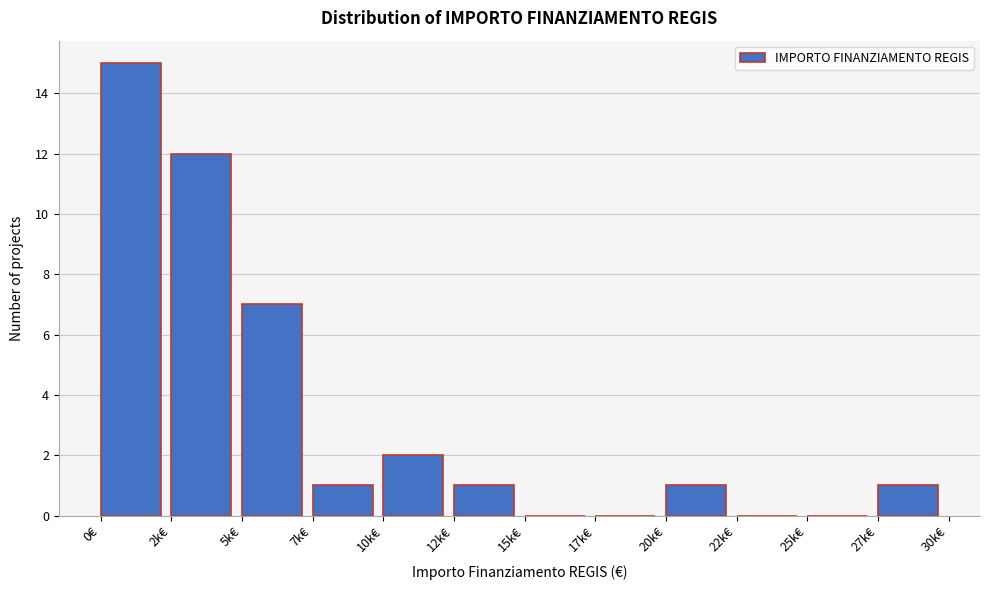

Reading left to right, transcribe all the data shown in this chart.

0€=15	2k€=12	5k€=7	7k€=1	10k€=2	12k€=1	15k€=0	17k€=0	20k€=1	22k€=0	25k€=0	27k€=1